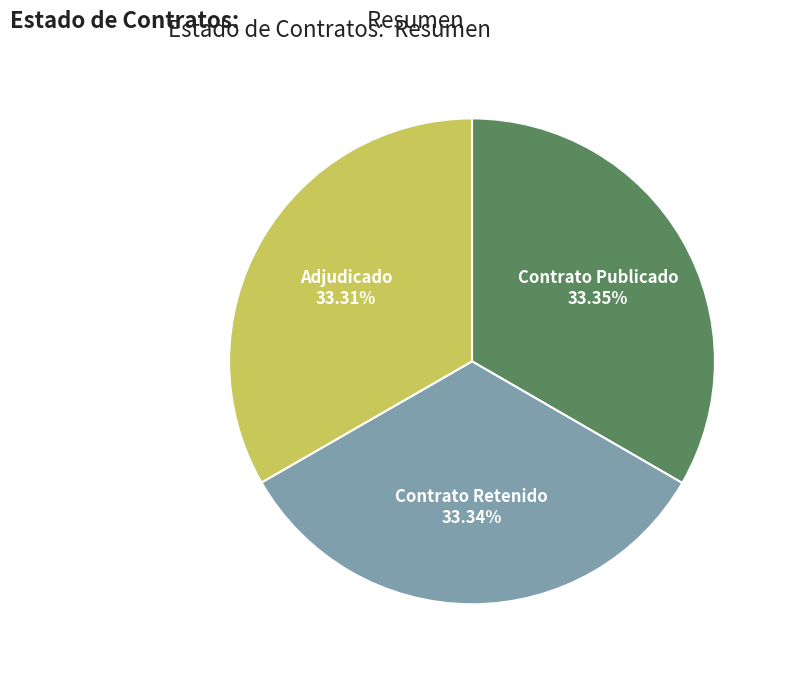

What is the ratio of the value at Contrato Retenido to the value at Contrato Publicado?

1.0